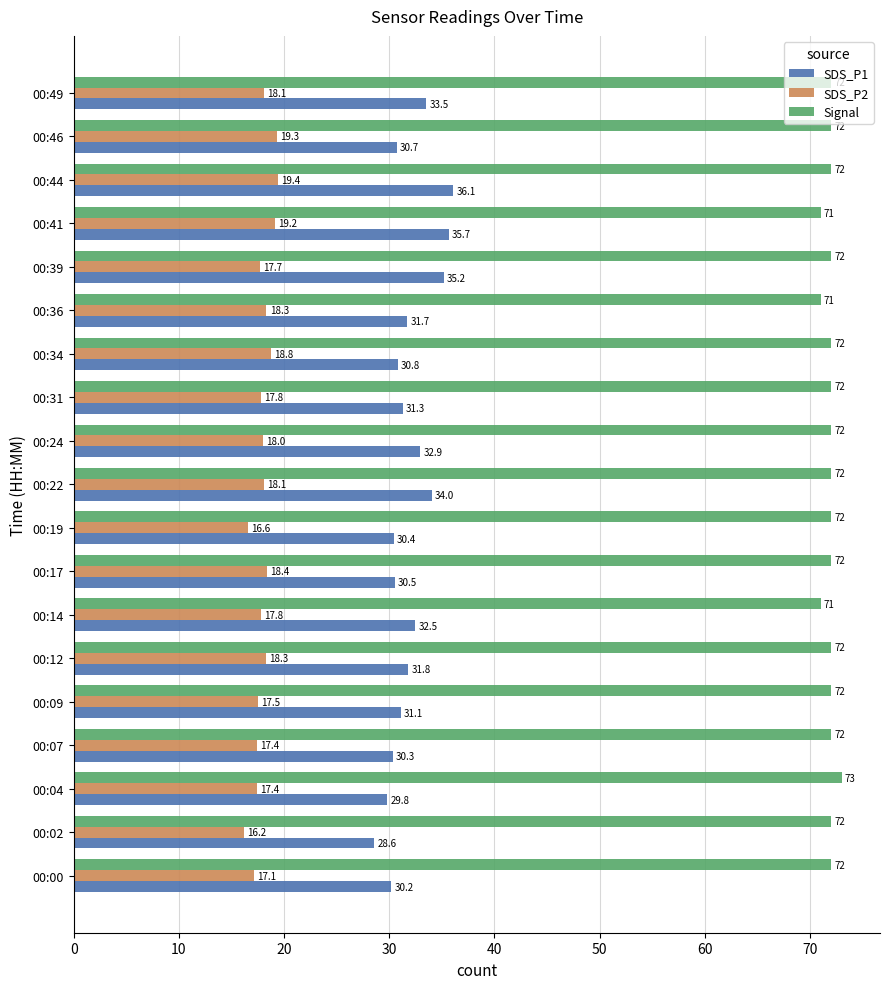

What is the difference between the maximum and minimum values in the Signal series?

2.0